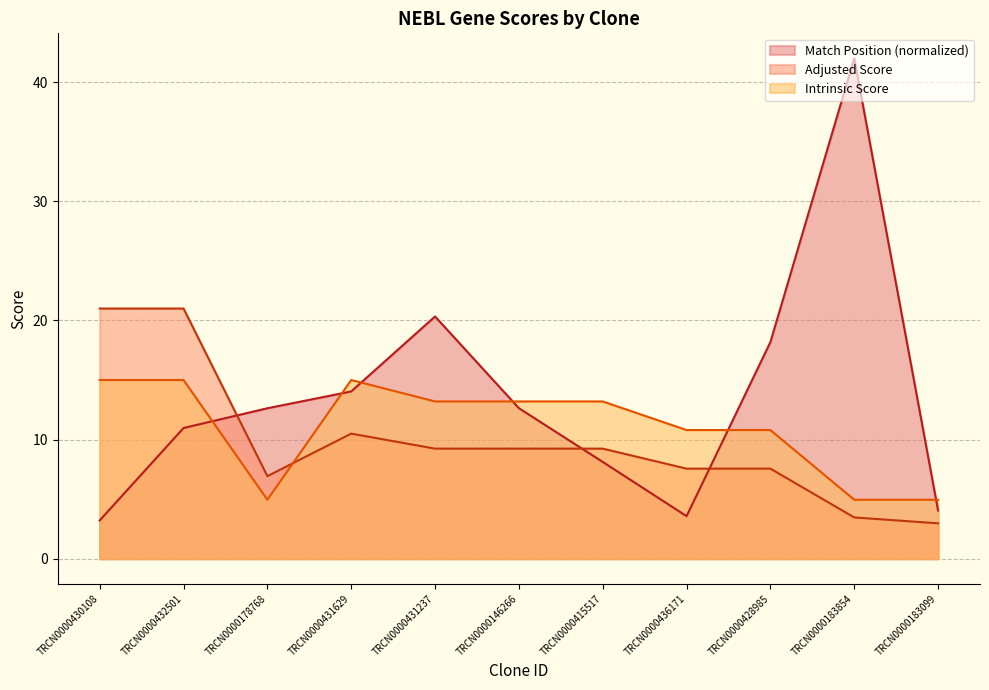

How many data points in Adjusted Score are less than 9?

5